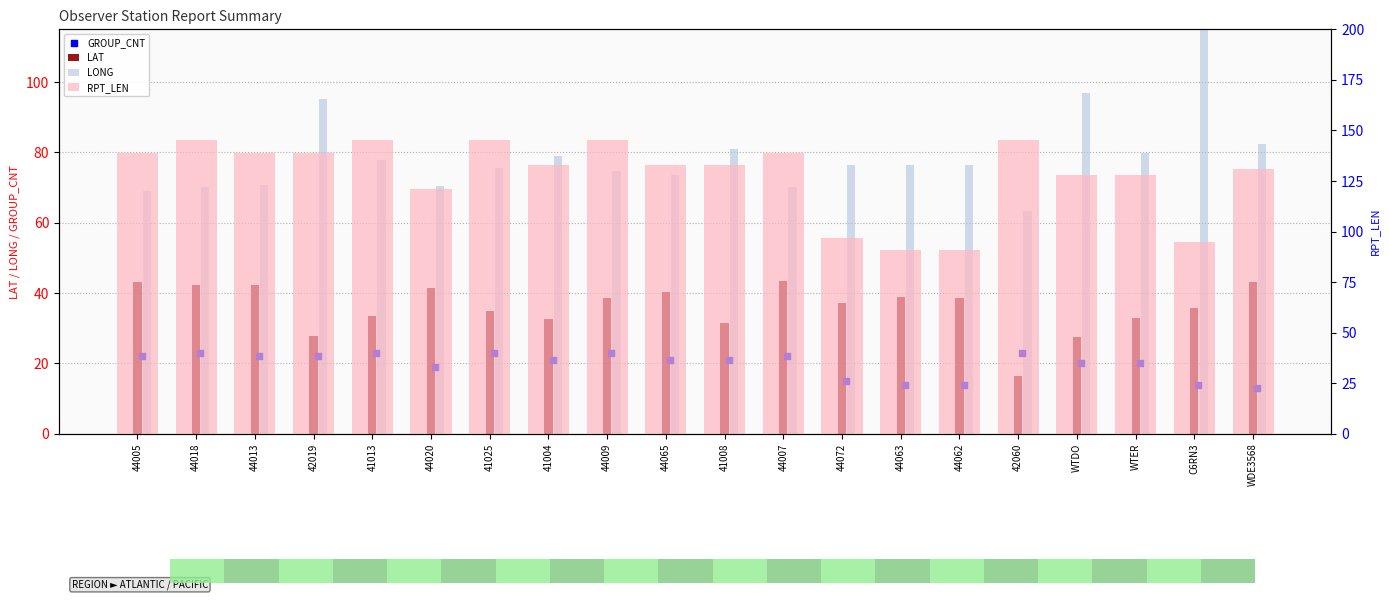

Is the value of GROUP_CNT at 44009 greater than the value of LAT at 44009?

No